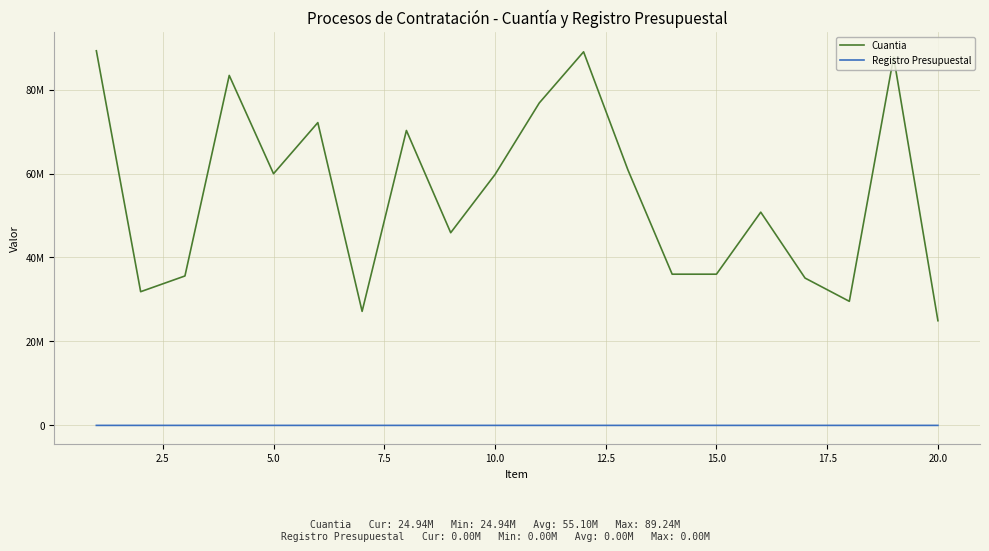

In Registro Presupuestal, how many points are higher than both neighbors (excluding endpoints)?

3